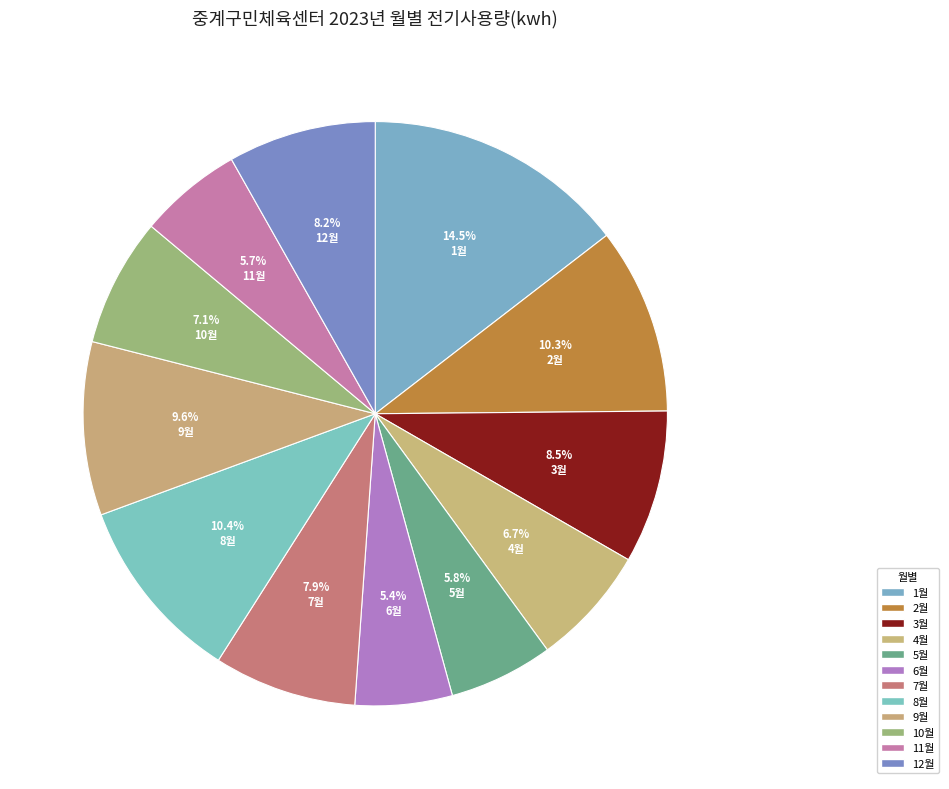

Count the number of slices in the pie.

12